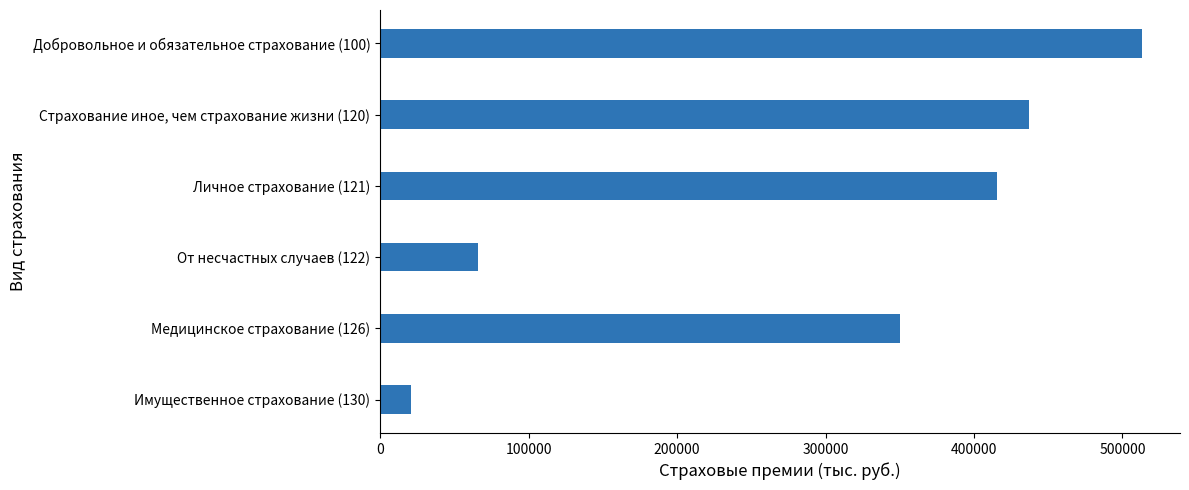

Is it true that the value at Имущественное страхование (130) is 20955.5?

True